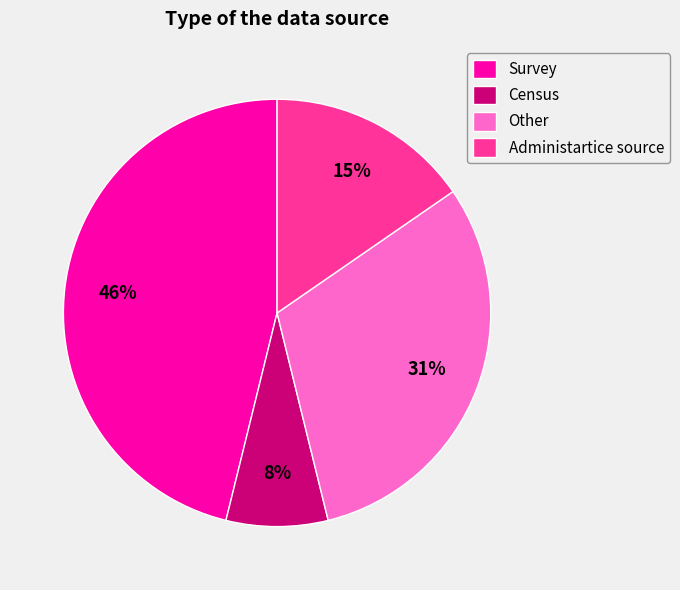

Between Census and Other, which is larger?

Other